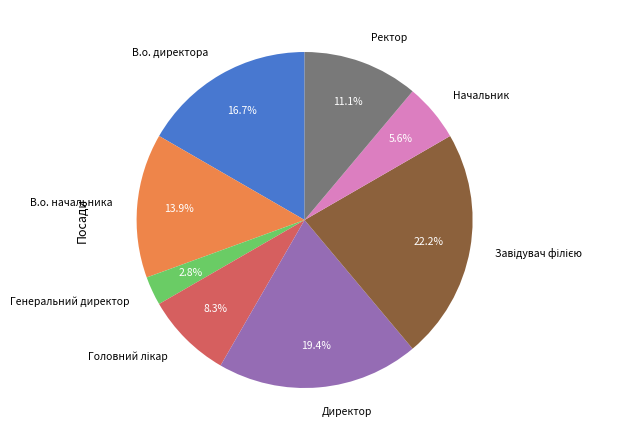

What percentage is NOT represented by Генеральний директор?

97.2%